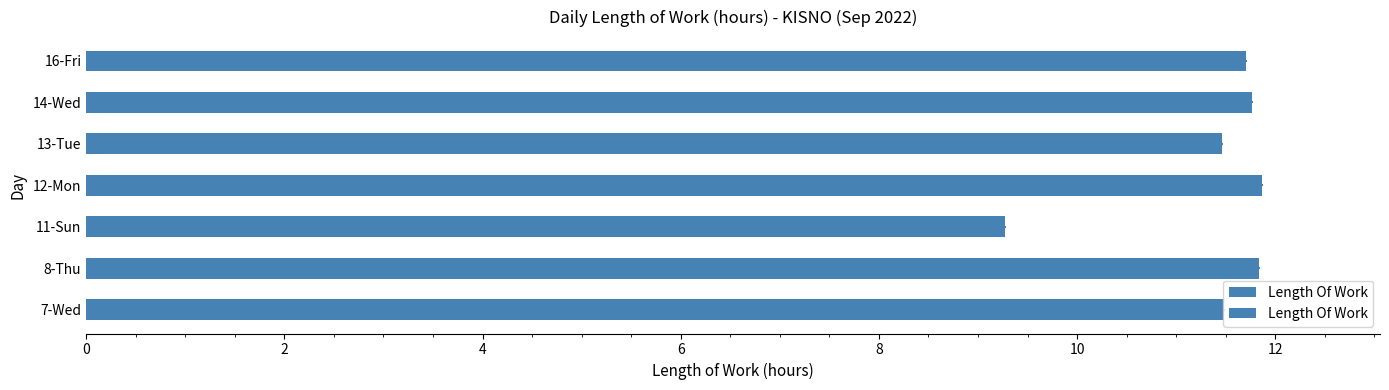

What value does the data have at 12-Mon?

11.9